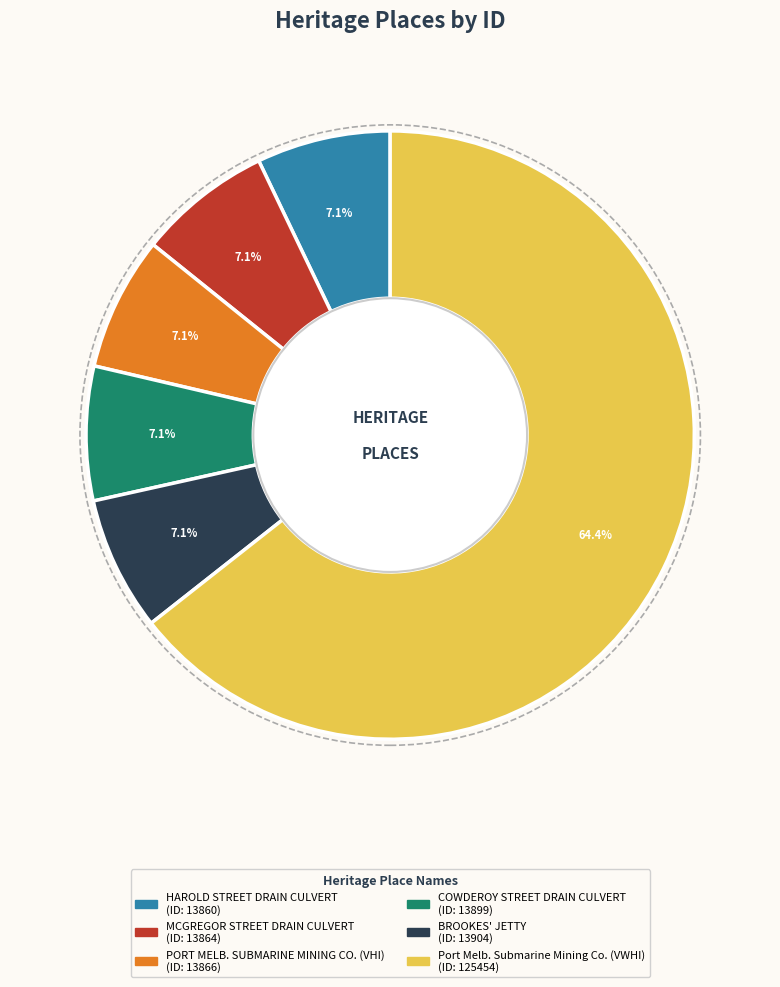

Does any single category account for the majority?

Yes